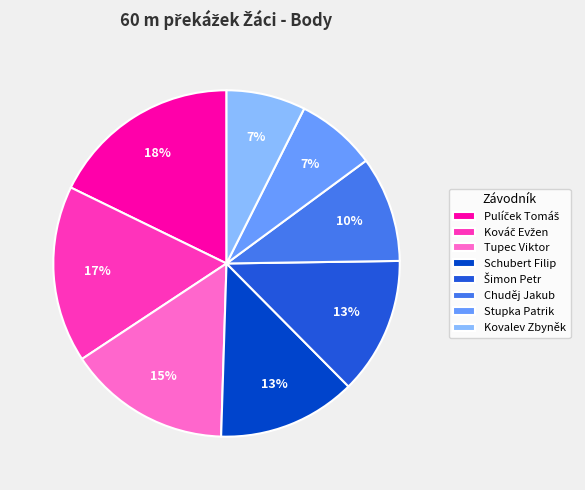

To the nearest percent, what percentage of the pie is Tupec Viktor?

15%